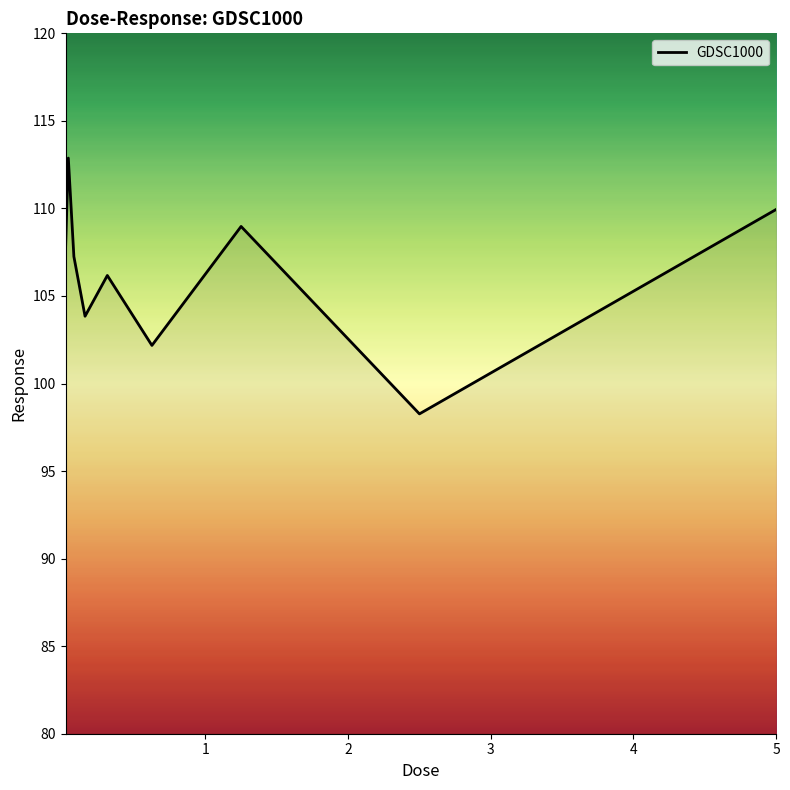

What is the minimum value shown in the chart?

98.3